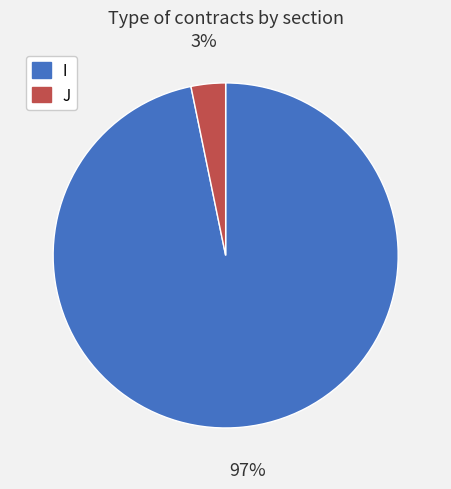

Which category accounts for the majority?

I